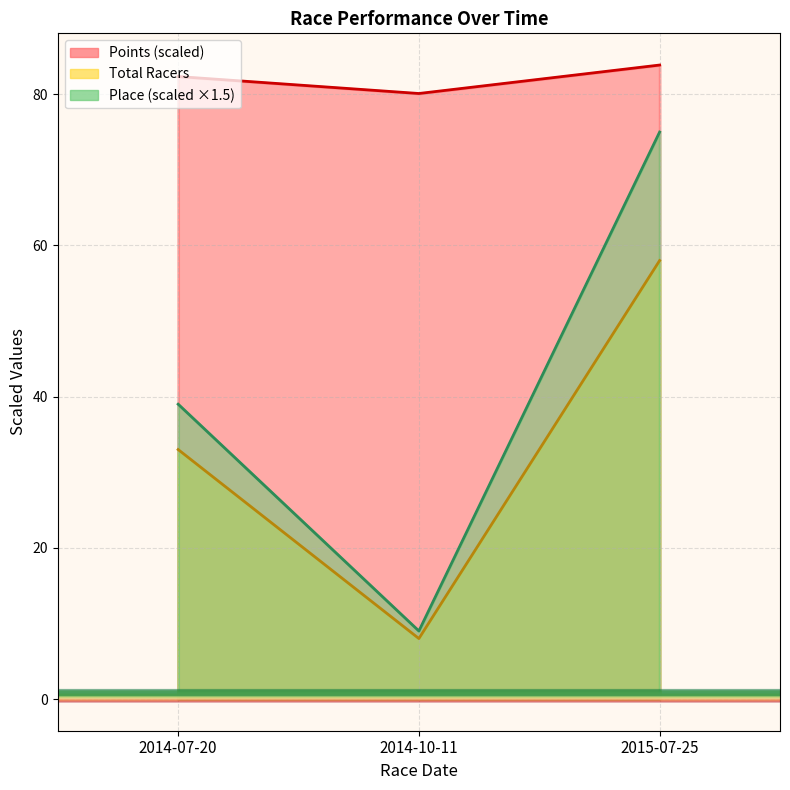

What position from the right is 2014-10-11?

2